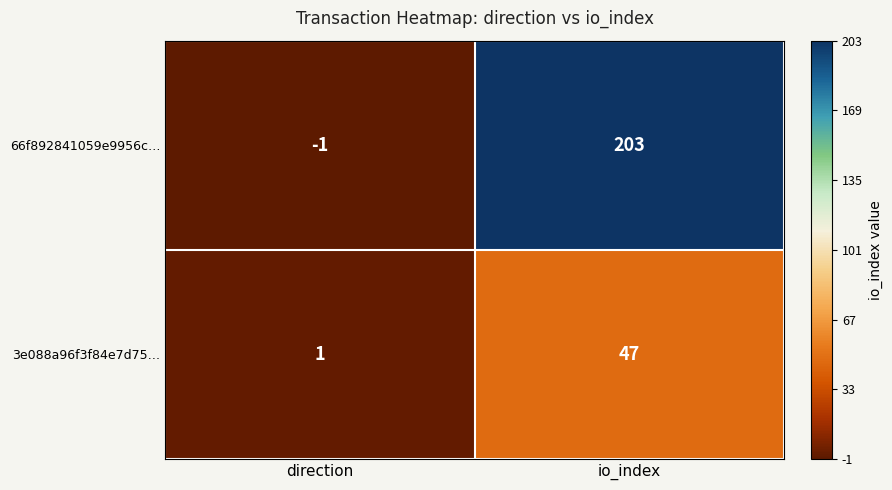

Reading left to right, extract all data points from this chart.

66f892841059e9956c…: direction=-1	io_index=203
3e088a96f3f84e7d75…: direction=1	io_index=47